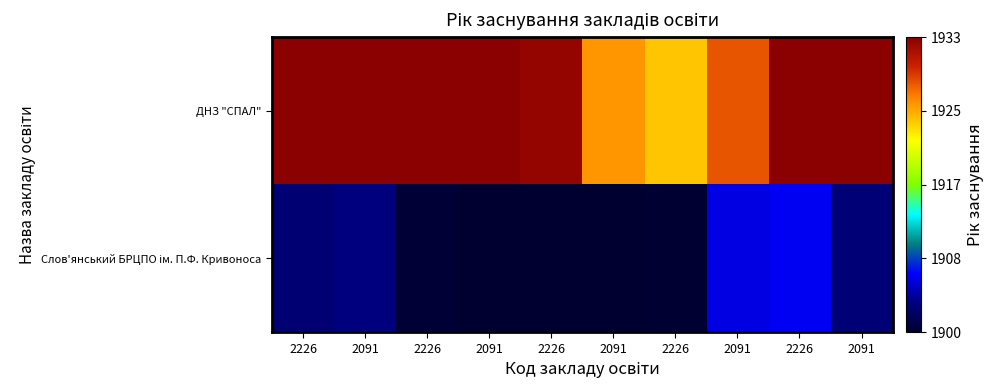

What is the spread (max minus min) of values at 2226?

0.9